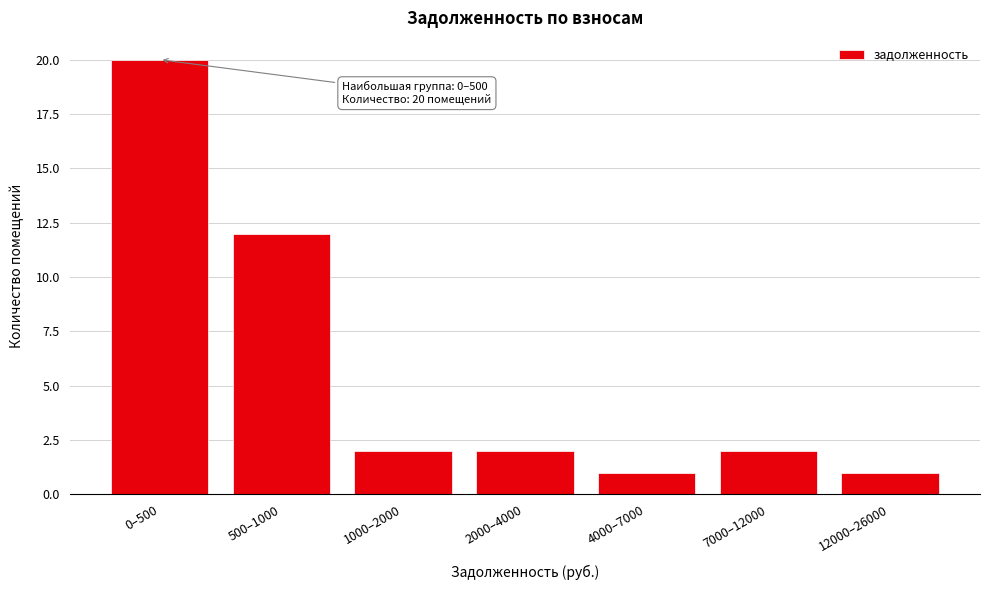

Reading right to left, what are all the values shown in this chart?

12000–26000=1	7000–12000=2	4000–7000=1	2000–4000=2	1000–2000=2	500–1000=12	0–500=20